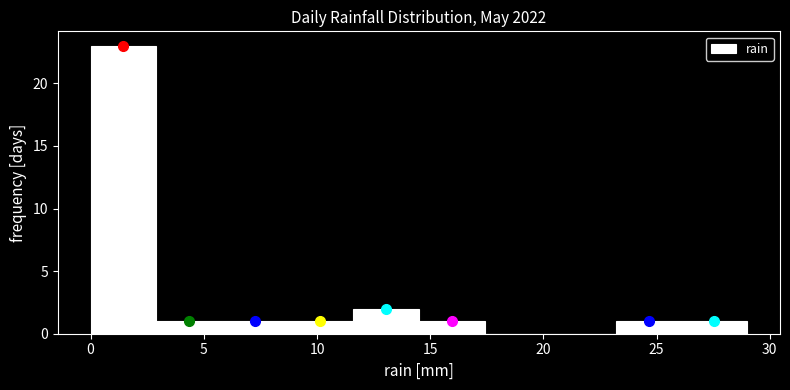

Reading left to right, transcribe this chart: for each bar, give the range it covers on the x-axis and its height. Neither the bar edges nor the heights are printed on the chart, so give them approximately, as read against the axes.

0.0 to 2.9: 23
2.9 to 5.8: 1
5.8 to 8.7: 1
8.7 to 11.6: 1
11.6 to 14.5: 2
14.5 to 17.4: 1
17.4 to 20.3: 0
20.3 to 23.2: 0
23.2 to 26.1: 1
26.1 to 29.0: 1